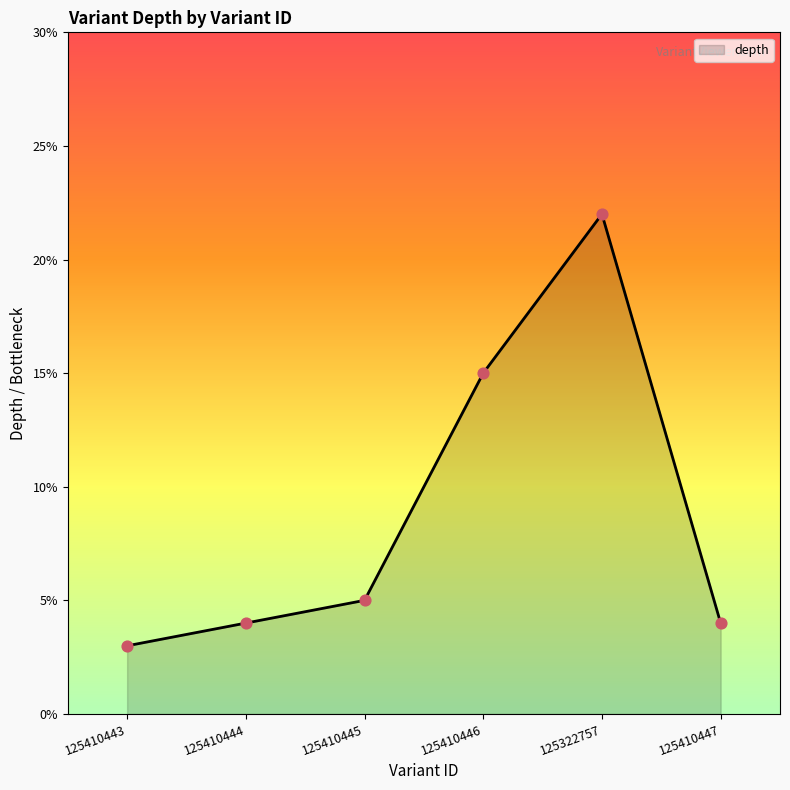

What is the change in value from 125410445 to 125410447?

-1